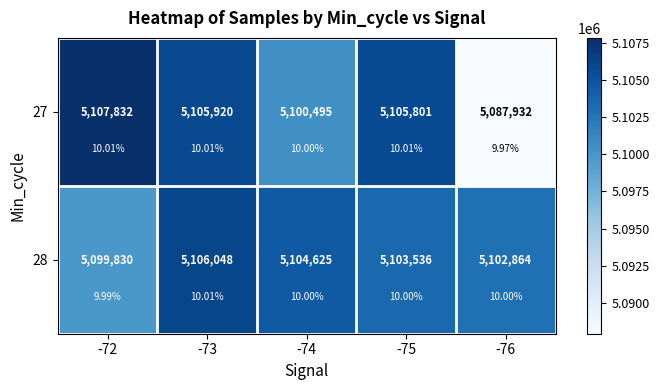

What is the difference between the 27 values at -74 and -73?

5425